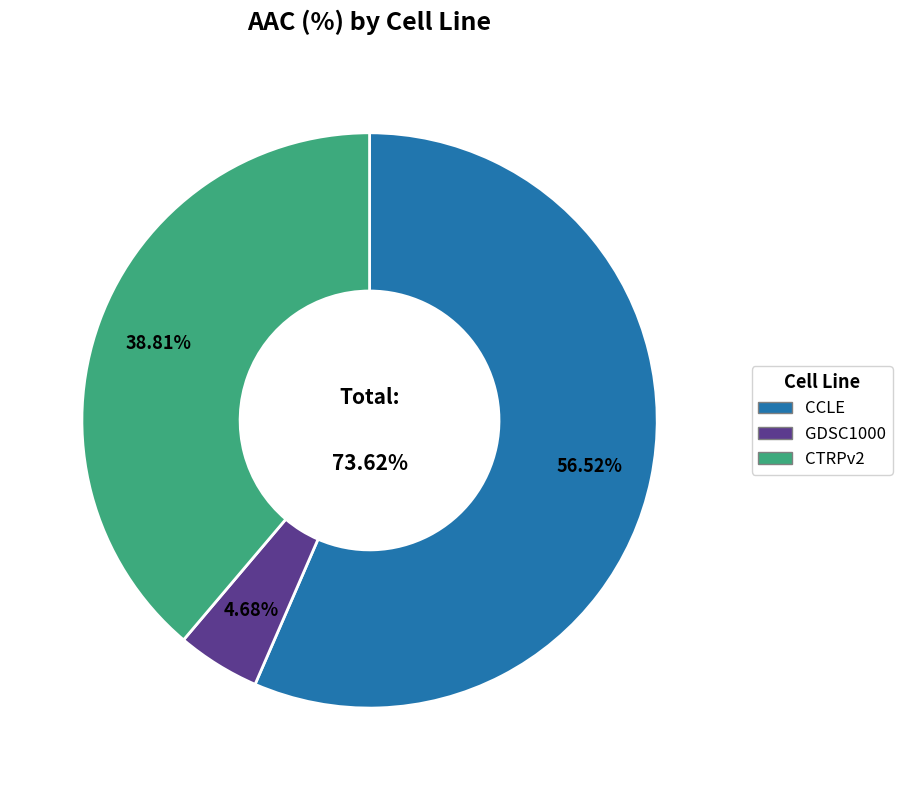

Is it true that CTRPv2 is 39% of the pie?

True